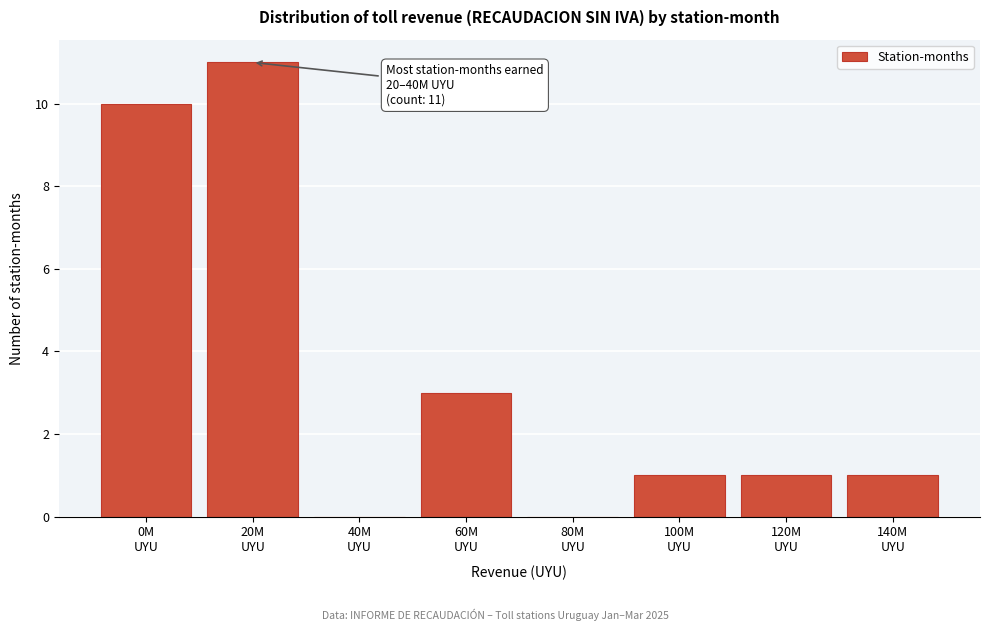

What is the greatest value displayed?

11